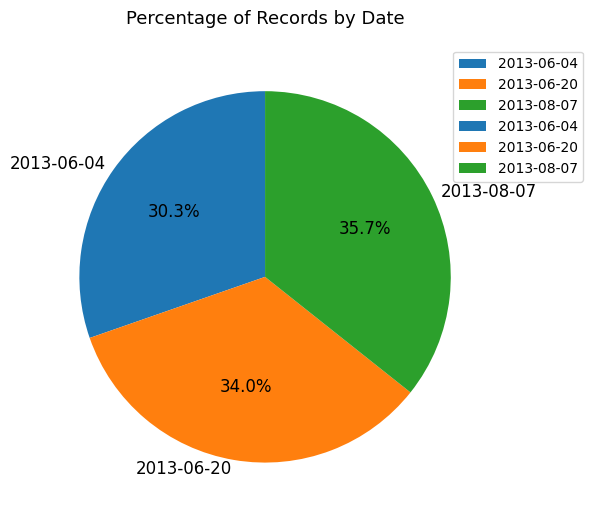

To the nearest percent, what percentage of the pie is 2013-06-20?

34%